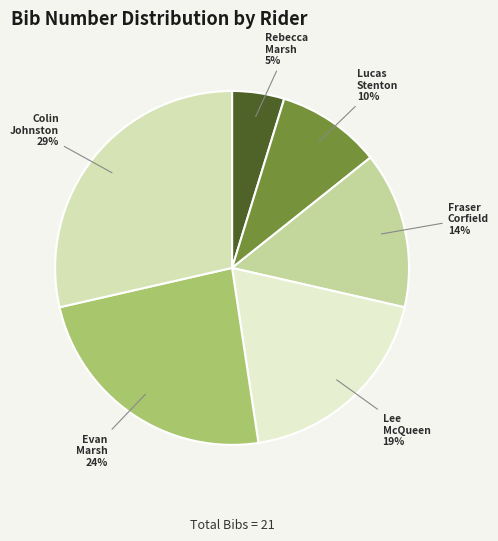

Which has a higher value, Rebecca Marsh or Lee McQueen?

Lee McQueen